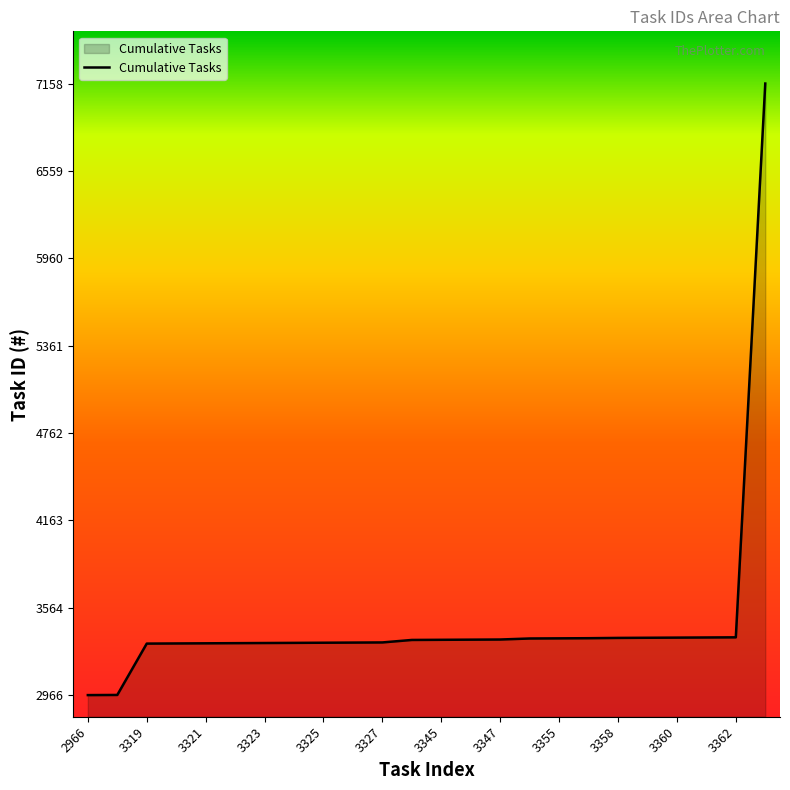

Does the chart have visible grid lines?

No